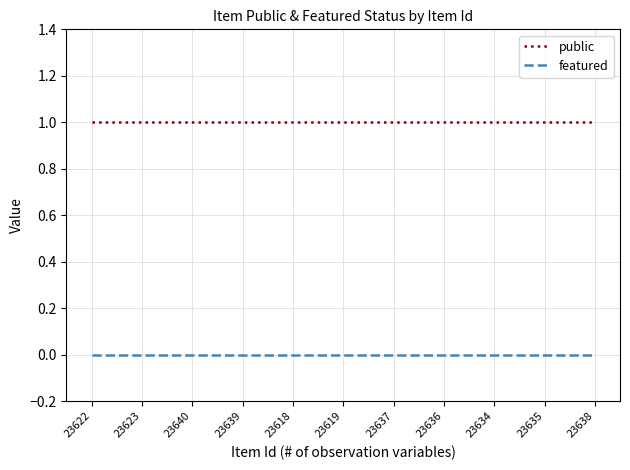

True or false: public has a value of 1 at 23640.

True